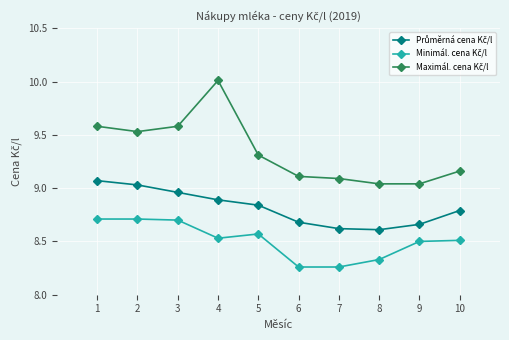

At how many categories does at least one series exceed 8?

10